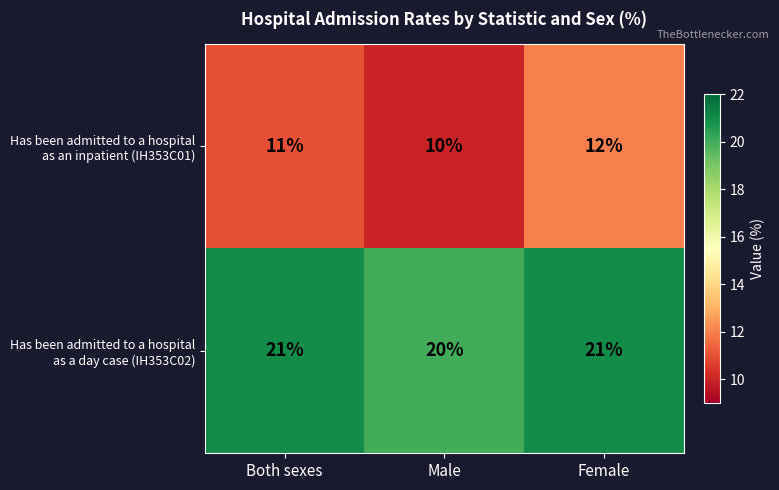

What is the spread (max minus min) of values at Female?

9